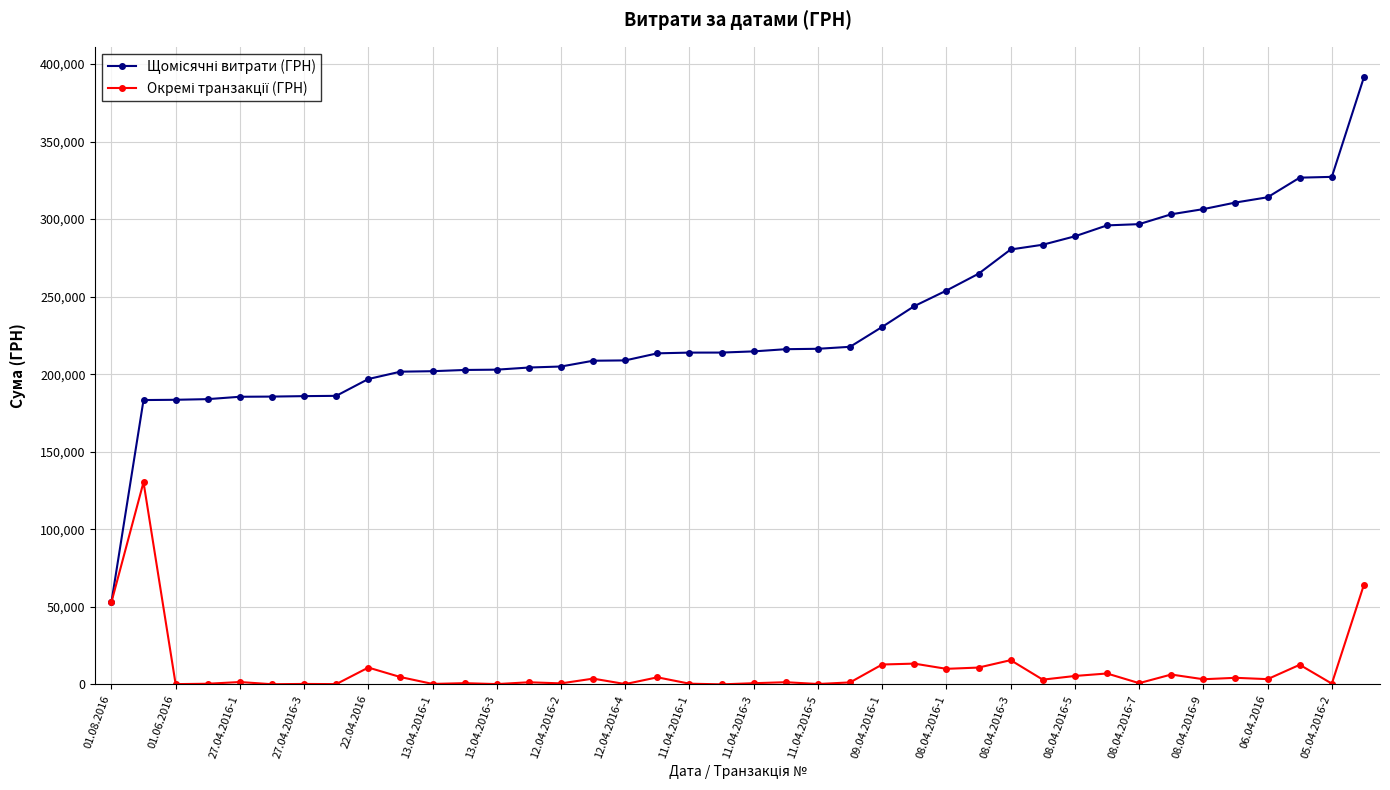

What is the greatest value displayed?

391499.4